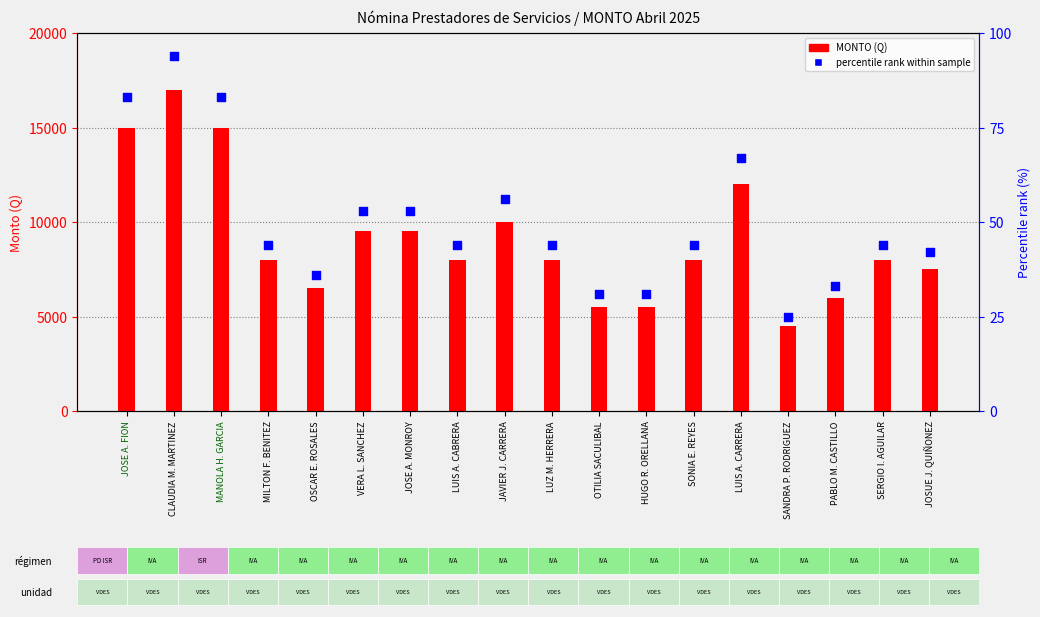

Which series reaches the maximum Y coordinate?

MONTO (Q)